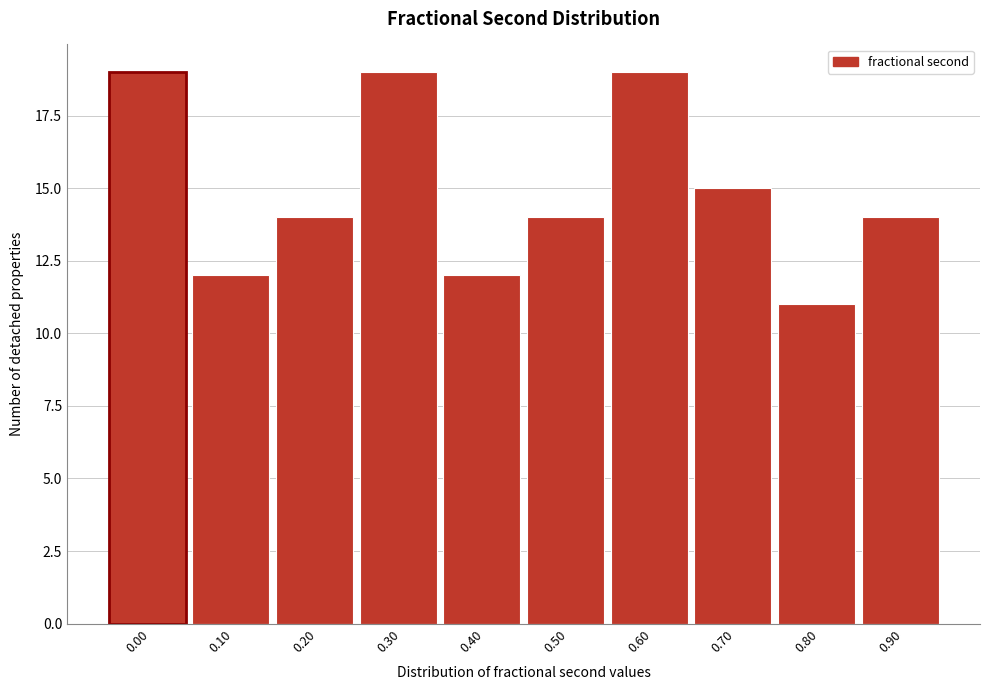

Reading left to right, what are all the values shown in this chart?

19	12	14	19	12	14	19	15	11	14